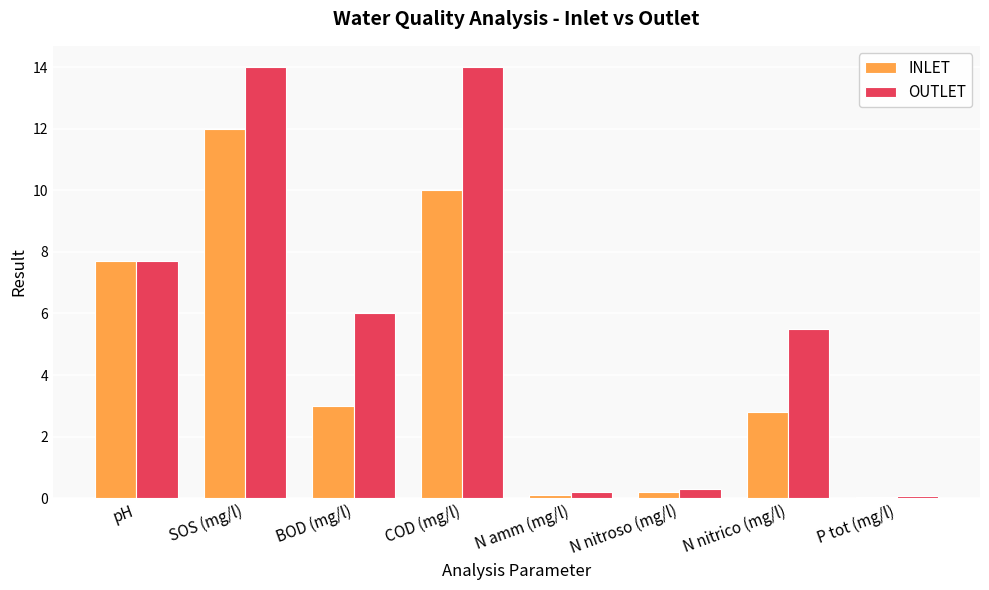

Are the bars grouped side by side (vs. stacked)?

Yes